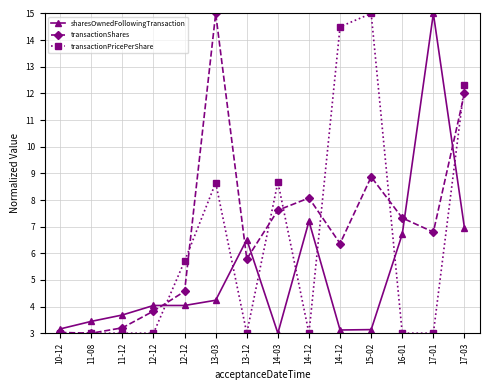

What are all the series names shown in the legend?

sharesOwnedFollowingTransaction, transactionShares, transactionPricePerShare